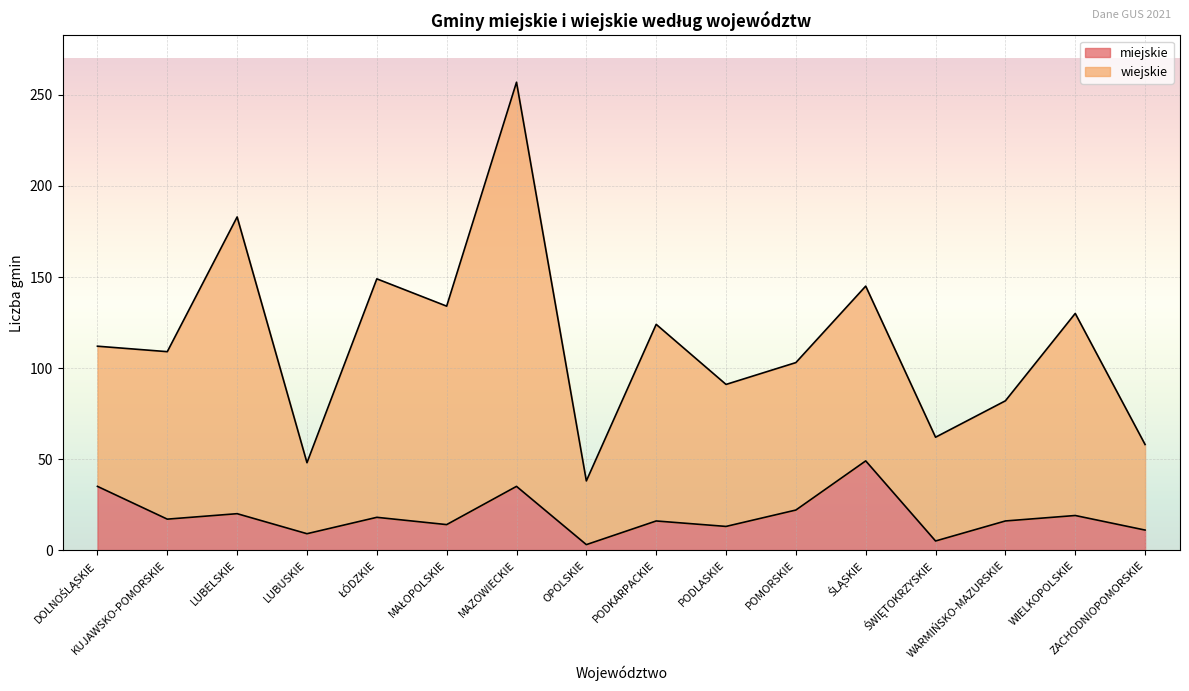

Is the value of miejskie at PODKARPACKIE greater than the value of wiejskie at KUJAWSKO-POMORSKIE?

No